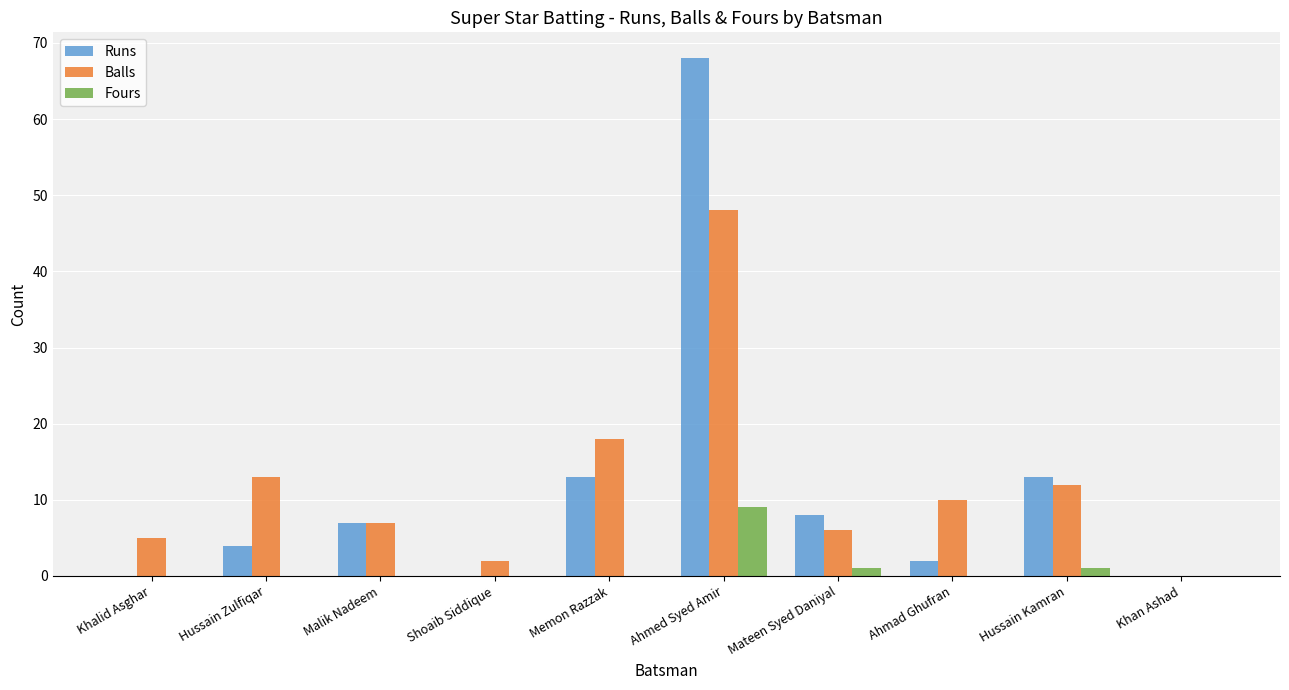

How many groups of bars are there?

10